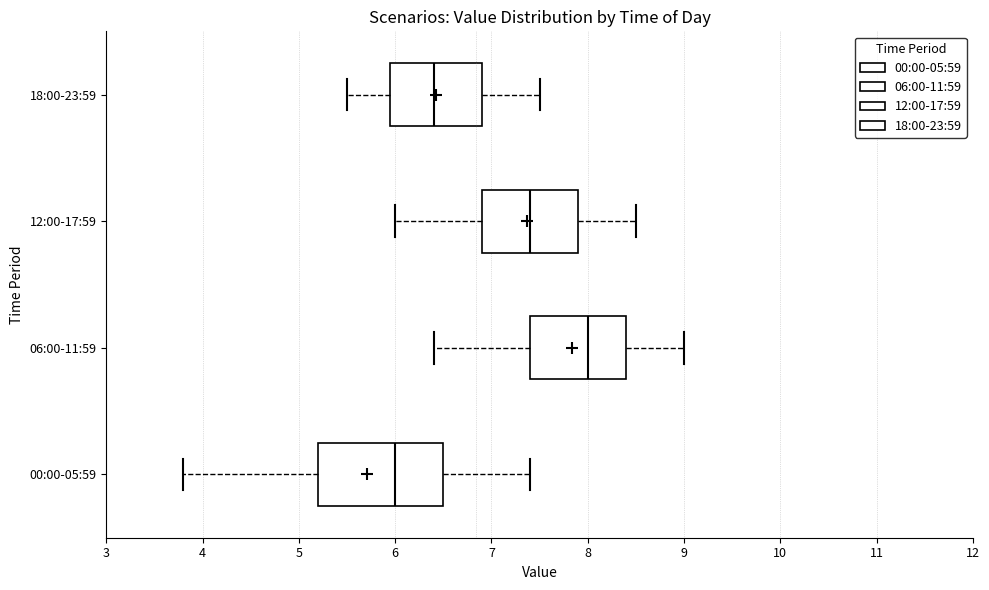

Where does the right whisker of the box for 00:00-05:59 end on the x-axis? The values are not printed on the chart, so give them approximately, as read against the axis.

7.4